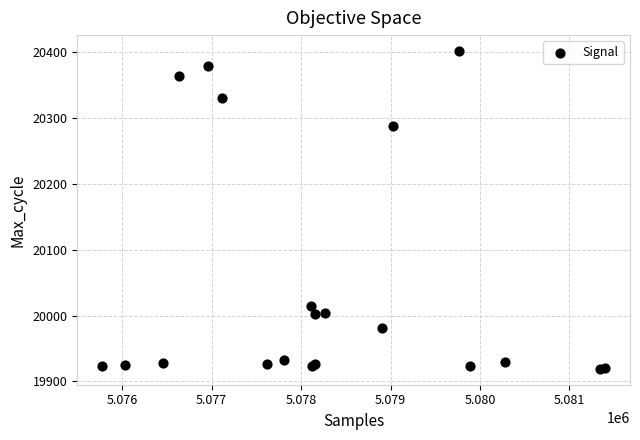

What Y value in the scatter plot is closest to 20160?

20288